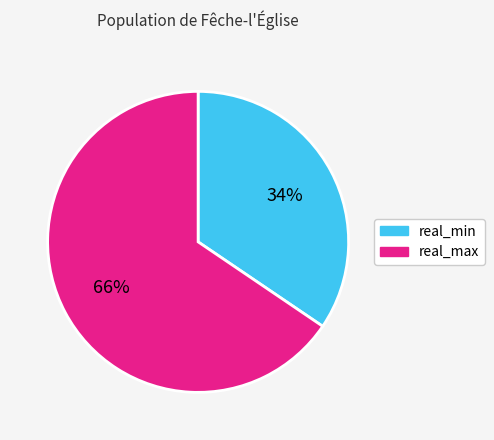

How many segments does this pie chart have?

2